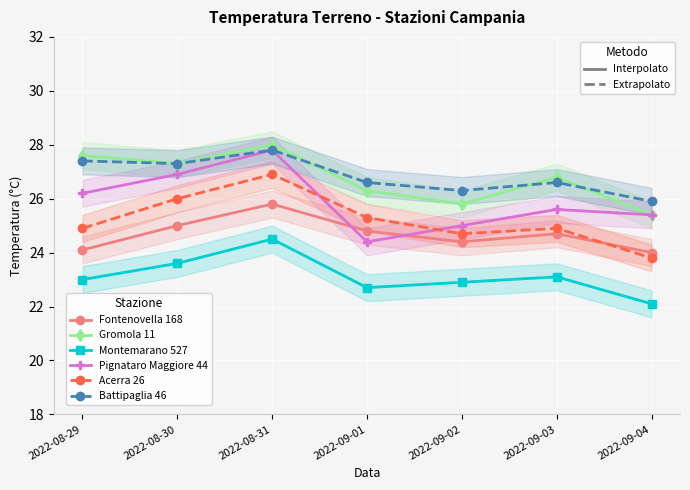

Count the number of categories in the chart.

7